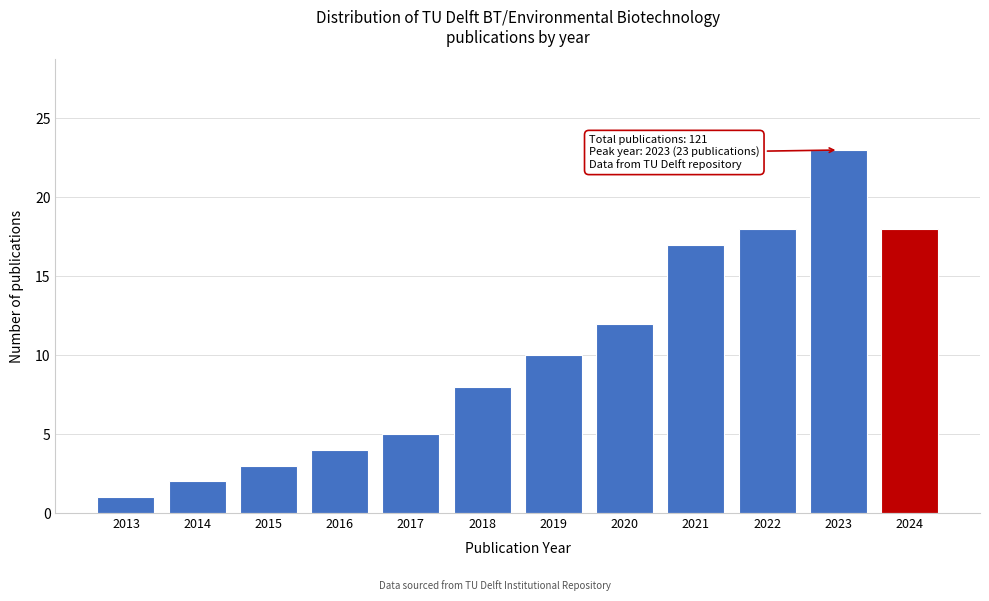

Reading left to right, what are all the values shown in this chart?

2013=1	2014=2	2015=3	2016=4	2017=5	2018=8	2019=10	2020=12	2021=17	2022=18	2023=23	2024=18